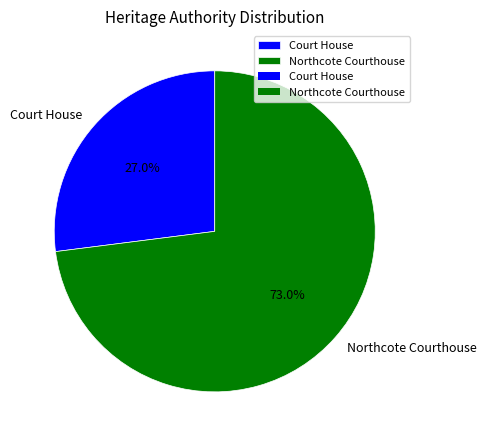

What percentage is the Northcote Courthouse slice, to the nearest percent?

73%